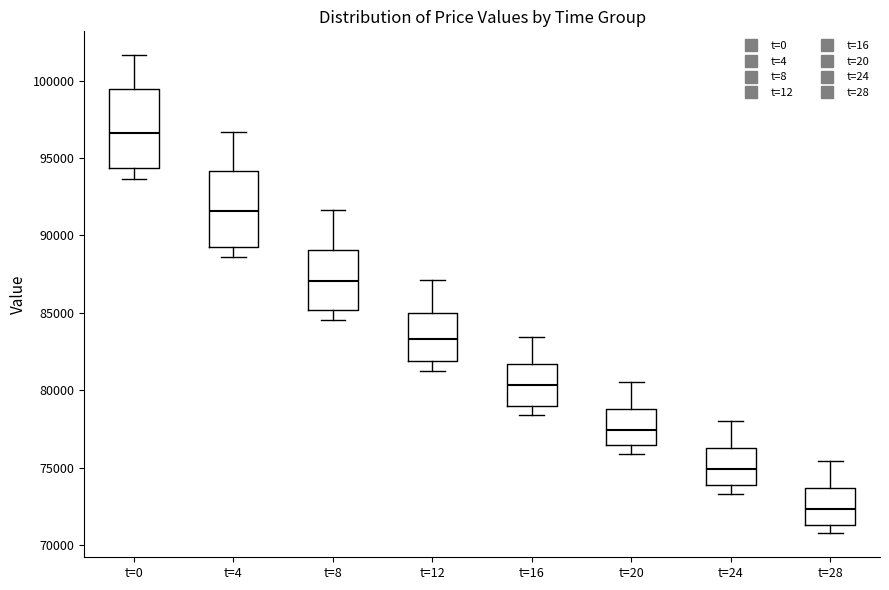

Reading left to right, transcribe this box plot: for each box, give where its median line is, the range the box spans, and where its two whiskers end, as read against the y-axis. The values are not printed on the chart, so give them approximately, as read against the axis.

t=0: median 96500, box 94500 to 99500, whiskers 93500 to 101500
t=4: median 91500, box 89500 to 94000, whiskers 88500 to 96500
t=8: median 87000, box 85000 to 89000, whiskers 84500 to 91500
t=12: median 83500, box 82000 to 85000, whiskers 81500 to 87000
t=16: median 80500, box 79000 to 81500, whiskers 78500 to 83500
t=20: median 77500, box 76500 to 79000, whiskers 76000 to 80500
t=24: median 75000, box 74000 to 76500, whiskers 73500 to 78000
t=28: median 72500, box 71500 to 73500, whiskers 70500 to 75500